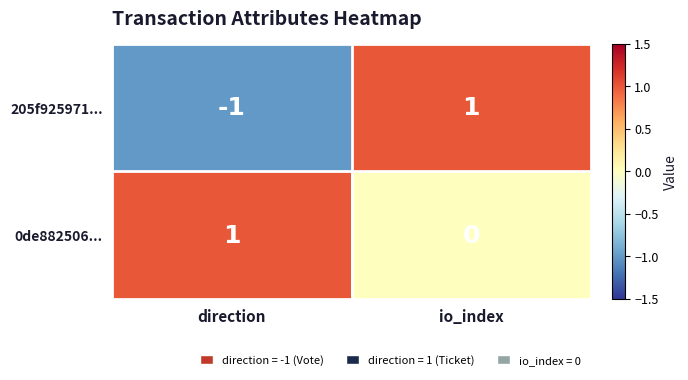

At direction, list the series in order from smallest to largest.

205f925971..., 0de882506...